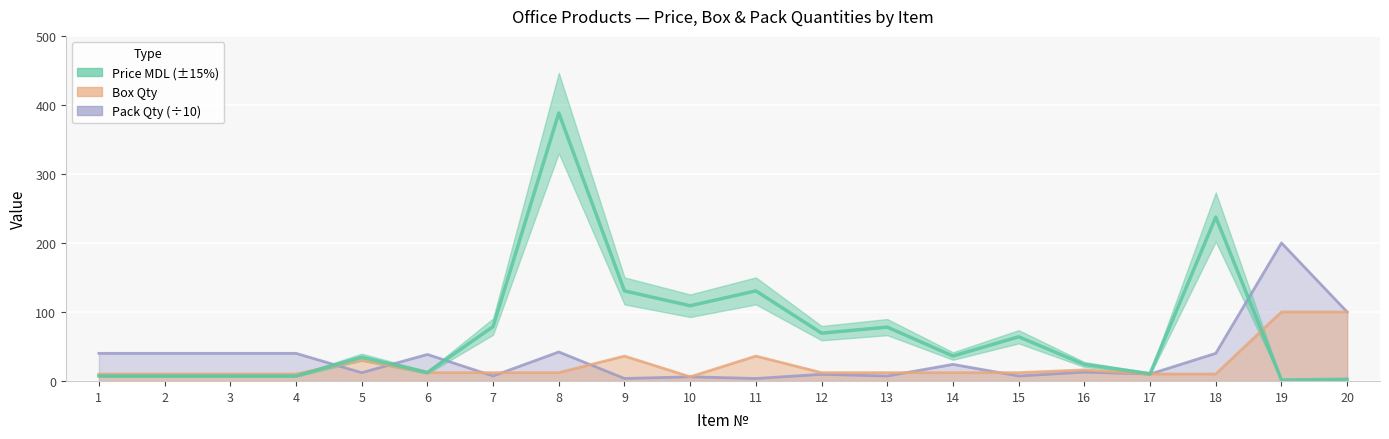

Reading left to right, what are all the values shown in this chart?

Price (MDL): 1=7.2	2=7.2	3=7.2	4=7.2	5=34.4	6=12.2	7=78.8	8=388.2	9=130.5	10=109.0	11=130.5	12=69.2	13=78.0	14=36.1	15=64.0	16=23.9	17=10.5	18=237.5	19=1.4	20=2.4
Box Qty: 1=10.0	2=10.0	3=10.0	4=10.0	5=30.0	6=12.0	7=12.0	8=12.0	9=36.0	10=6.0	11=36.0	12=12.0	13=12.0	14=12.0	15=12.0	16=16.0	17=10.0	18=10.0	19=100.0	20=100.0
Pack Qty: 1=40.0	2=40.0	3=40.0	4=40.0	5=12.0	6=38.4	7=7.2	8=42.0	9=3.6	10=6.0	11=3.6	12=9.6	13=7.2	14=24.0	15=7.2	16=12.8	17=10.0	18=40.0	19=200.0	20=100.0